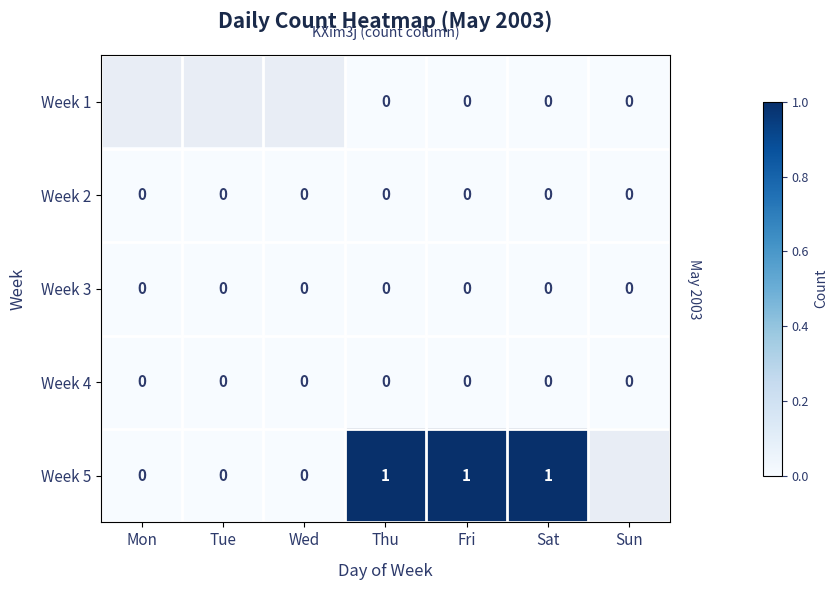

True or false: Week 3 has a value of 0 at Fri.

True